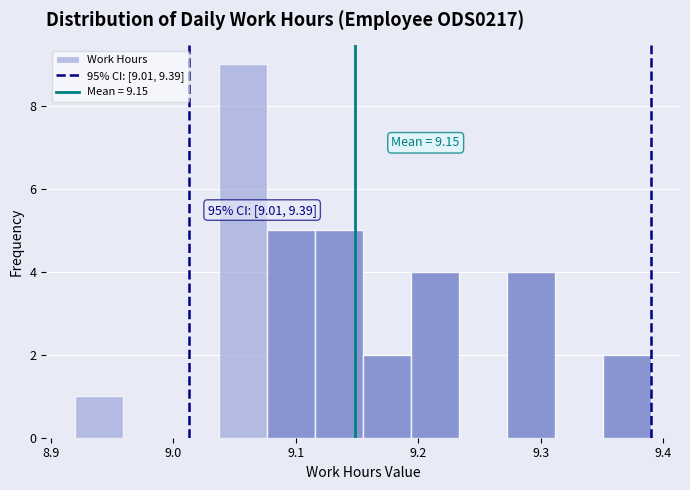

Read against the x-axis, roughly where is the centre of the tallest bar?

9.06